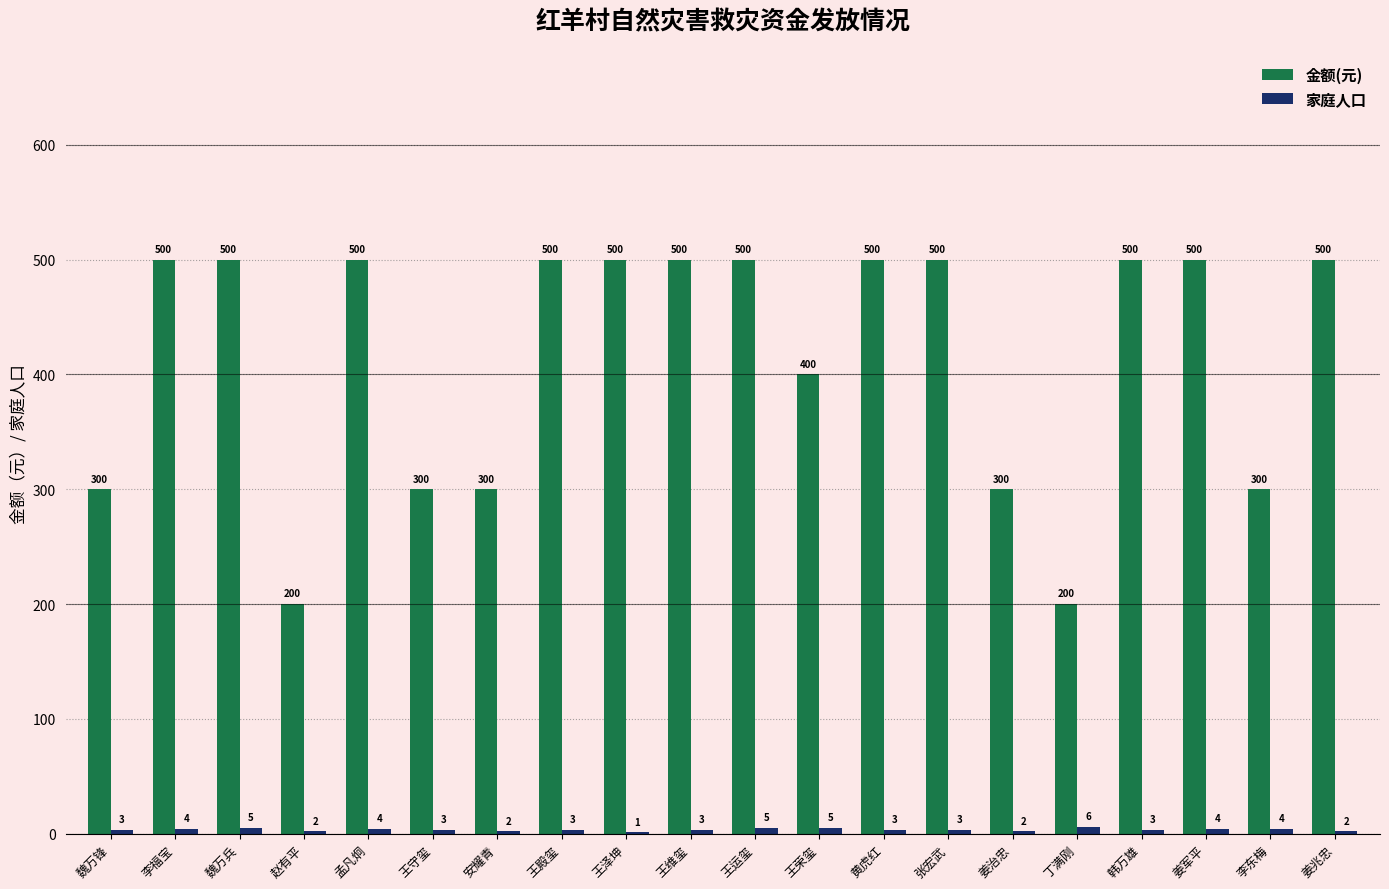

The 金额(元) series shows 111 at 王守玺. True or false?

False